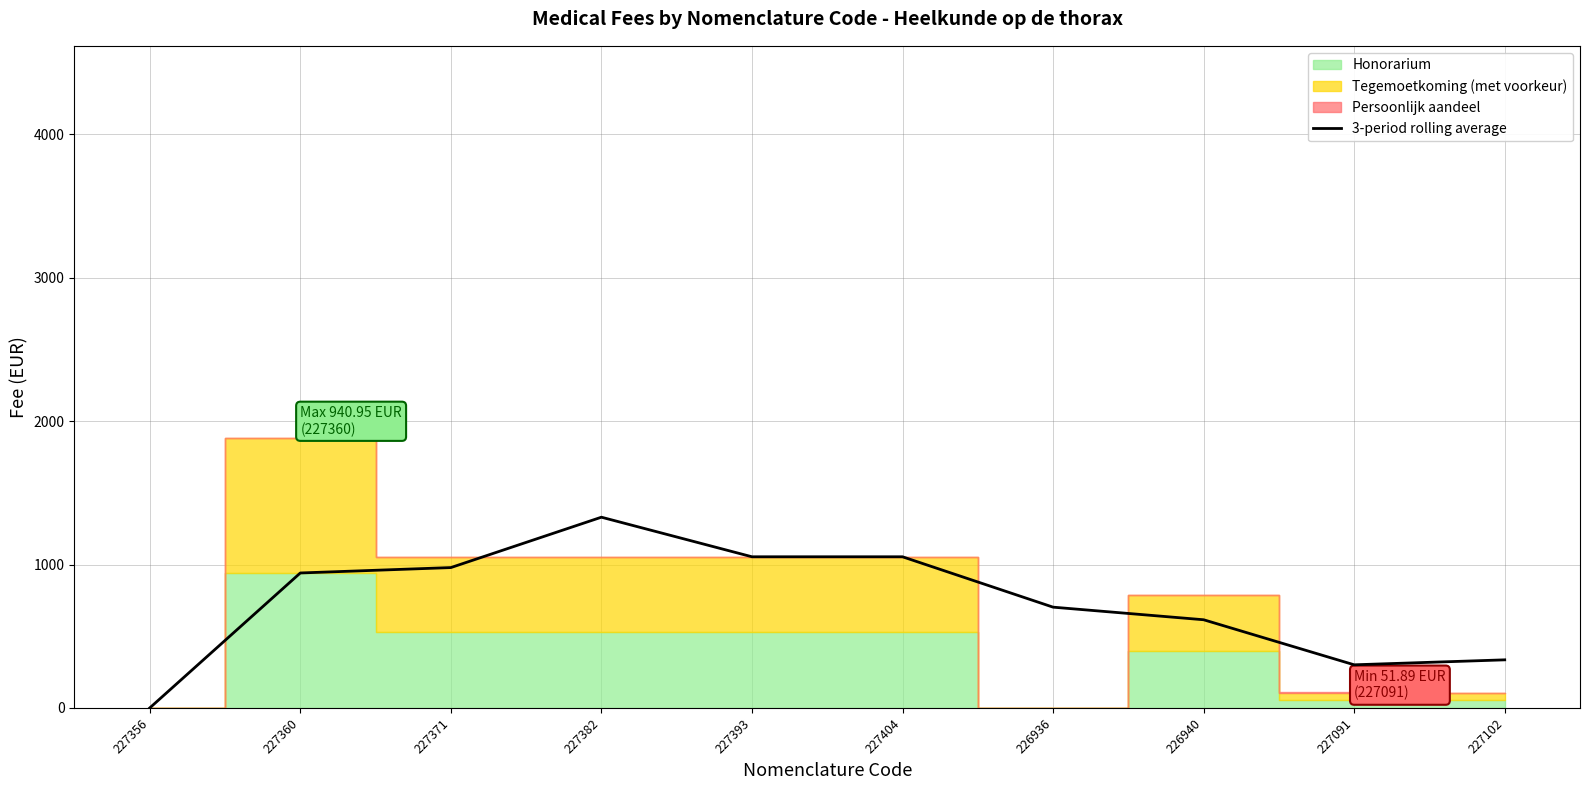

The chart shows a value of 614.8 at 226940. True or false?

True